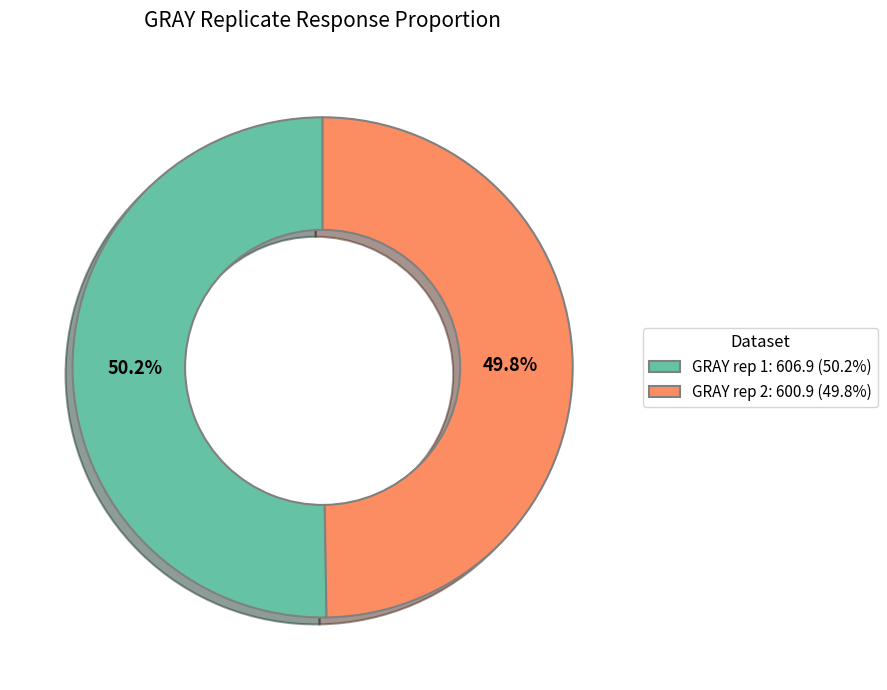

What percentage is the GRAY rep 2 slice, to the nearest percent?

50%